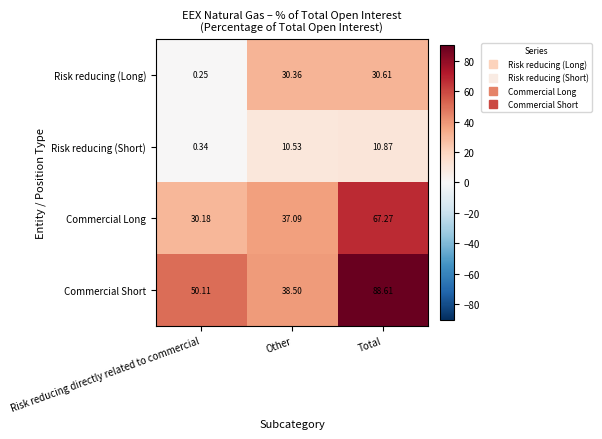

Which series has the largest range (max minus min)?

Commercial Short